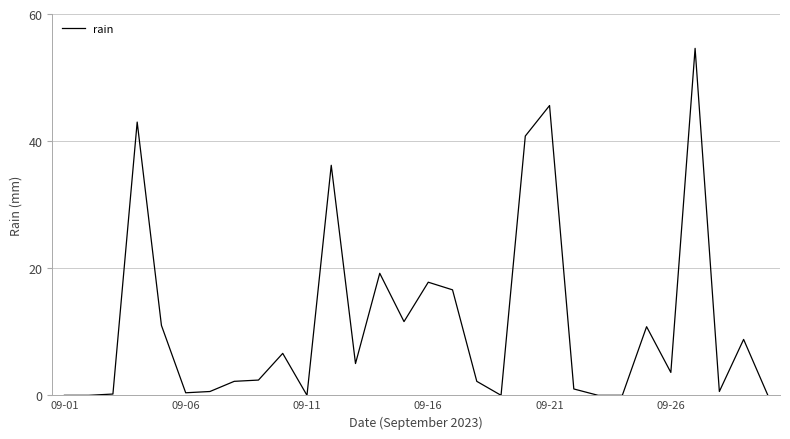

What is the difference between the maximum and minimum values?

54.6